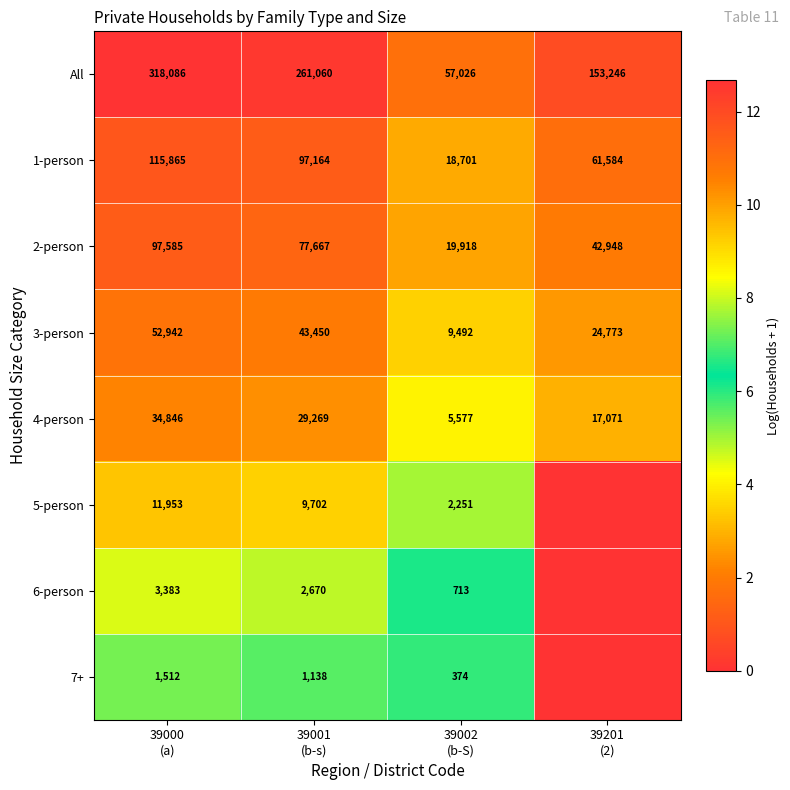

Count the 1-person values in the range 61584 to 115865.

3